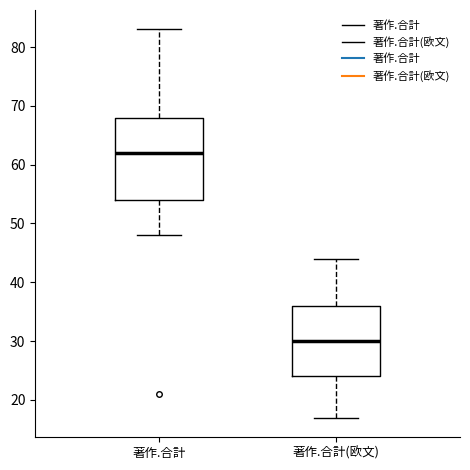

Where does the lower whisker of the box for 著作.合計 end on the y-axis? The values are not printed on the chart, so give them approximately, as read against the axis.

48